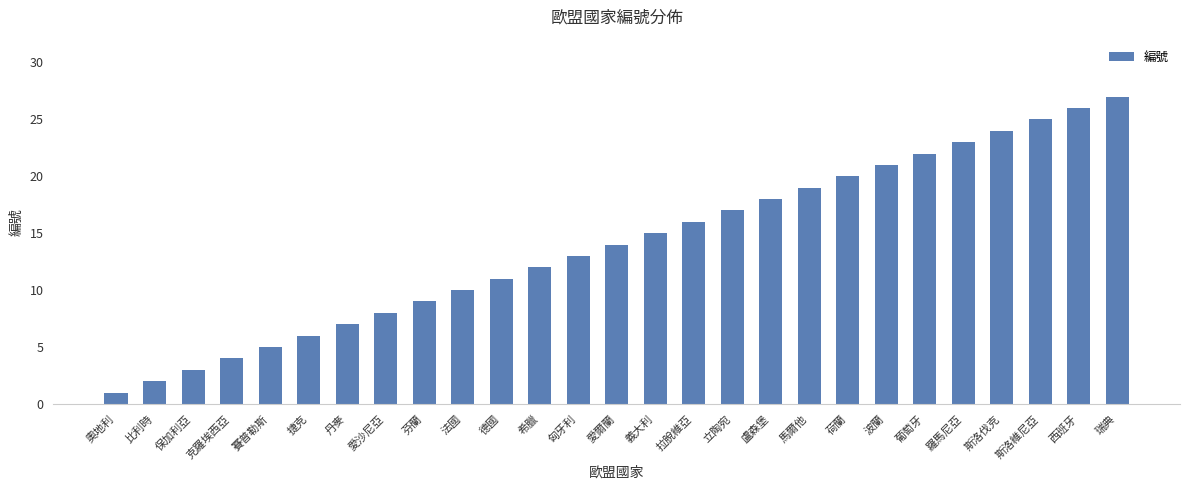

List the labels in order of value, smallest first.

奧地利, 比利時, 保加利亞, 克羅埃西亞, 賽普勒斯, 捷克, 丹麥, 愛沙尼亞, 芬蘭, 法國, 德國, 希臘, 匈牙利, 愛爾蘭, 義大利, 拉脫維亞, 立陶宛, 盧森堡, 馬爾他, 荷蘭, 波蘭, 葡萄牙, 羅馬尼亞, 斯洛伐克, 斯洛維尼亞, 西班牙, 瑞典